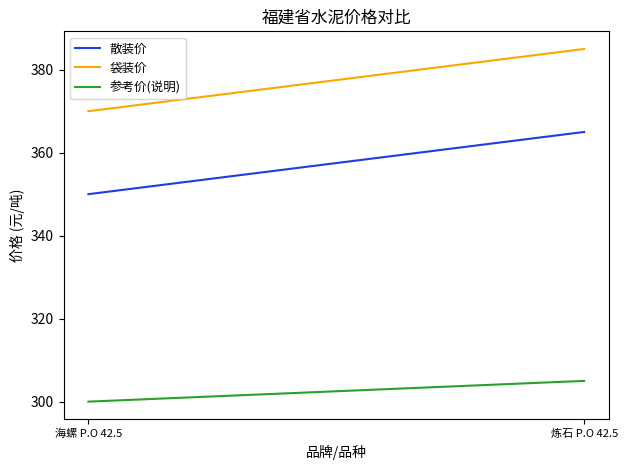

Read the 袋装价 value at 炼石 P.O 42.5, to the nearest 10.

380